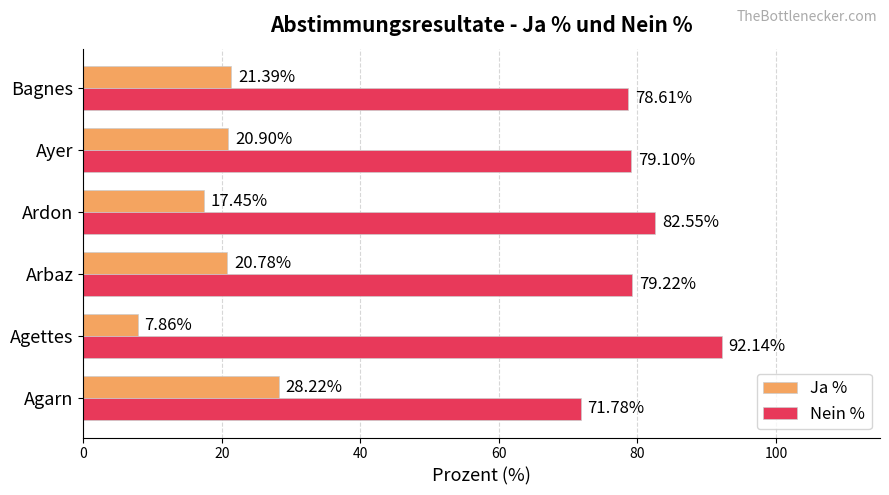

Is the value of Nein % at Arbaz greater than the value of Ja % at Bagnes?

Yes